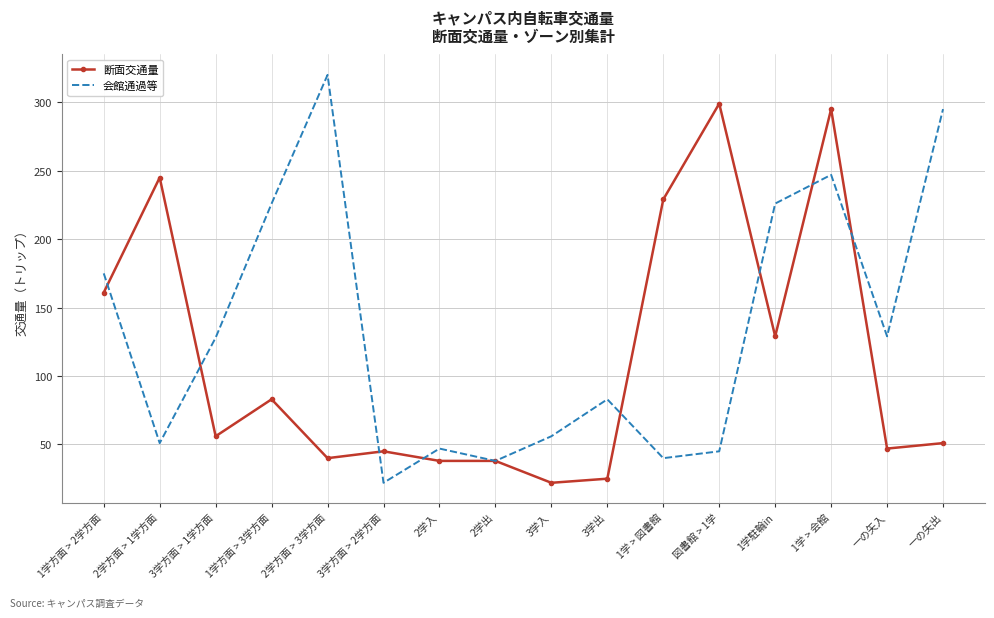

How many values in the 断面交通量 series are below 56?

8